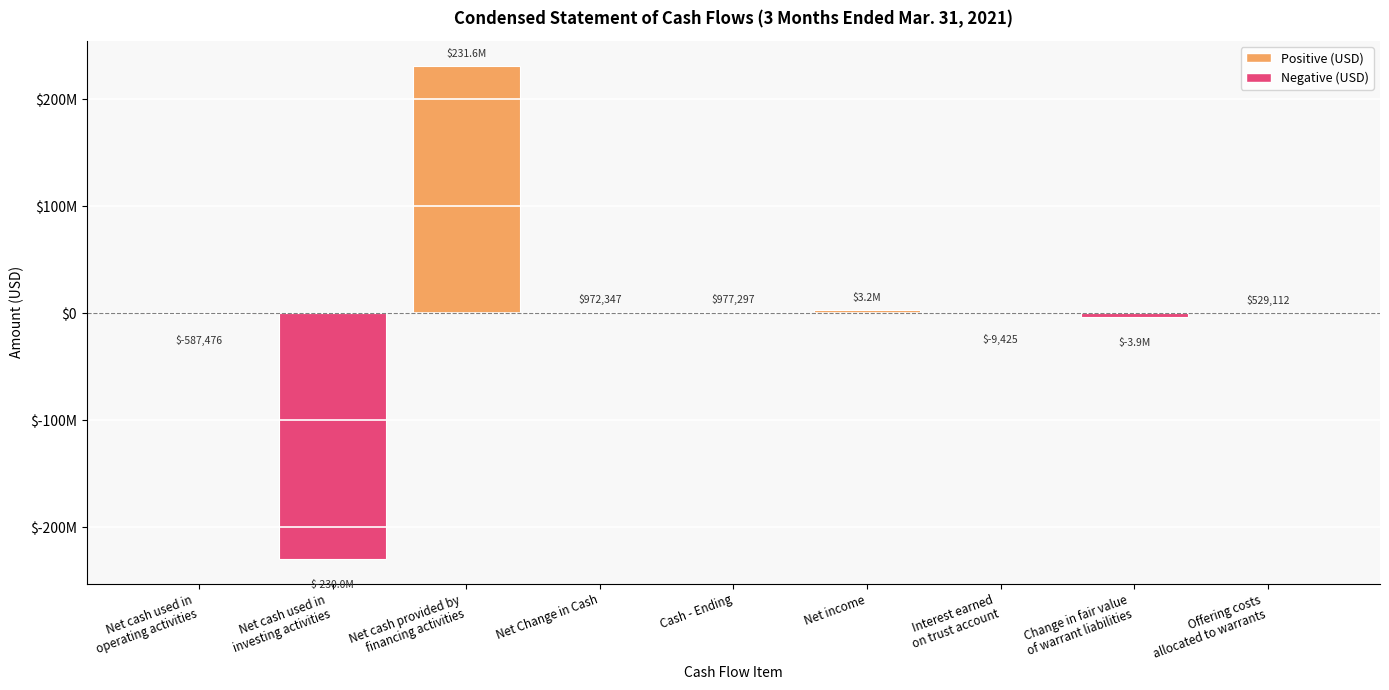

List the labels in order of value, largest first.

Net cash provided by
financing activities, Net income, Cash - Ending, Net Change in Cash, Offering costs
allocated to warrants, Interest earned
on trust account, Net cash used in
operating activities, Change in fair value
of warrant liabilities, Net cash used in
investing activities